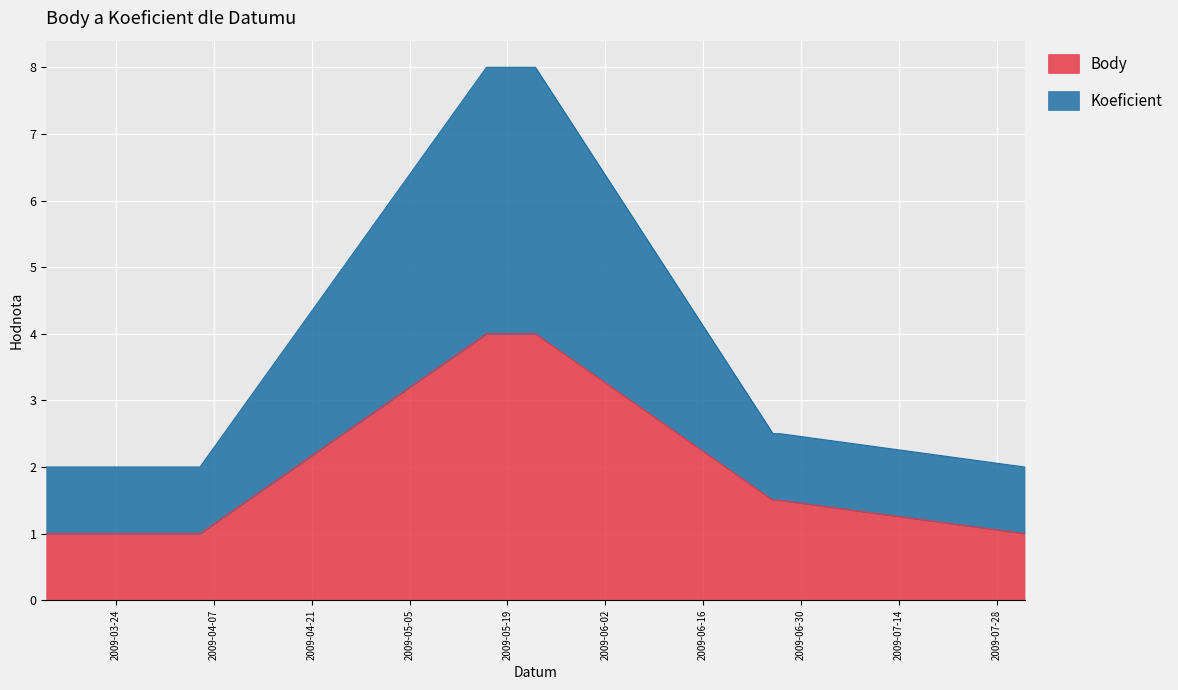

What is the difference between the highest and lowest values at 2009-05-16?

4.0